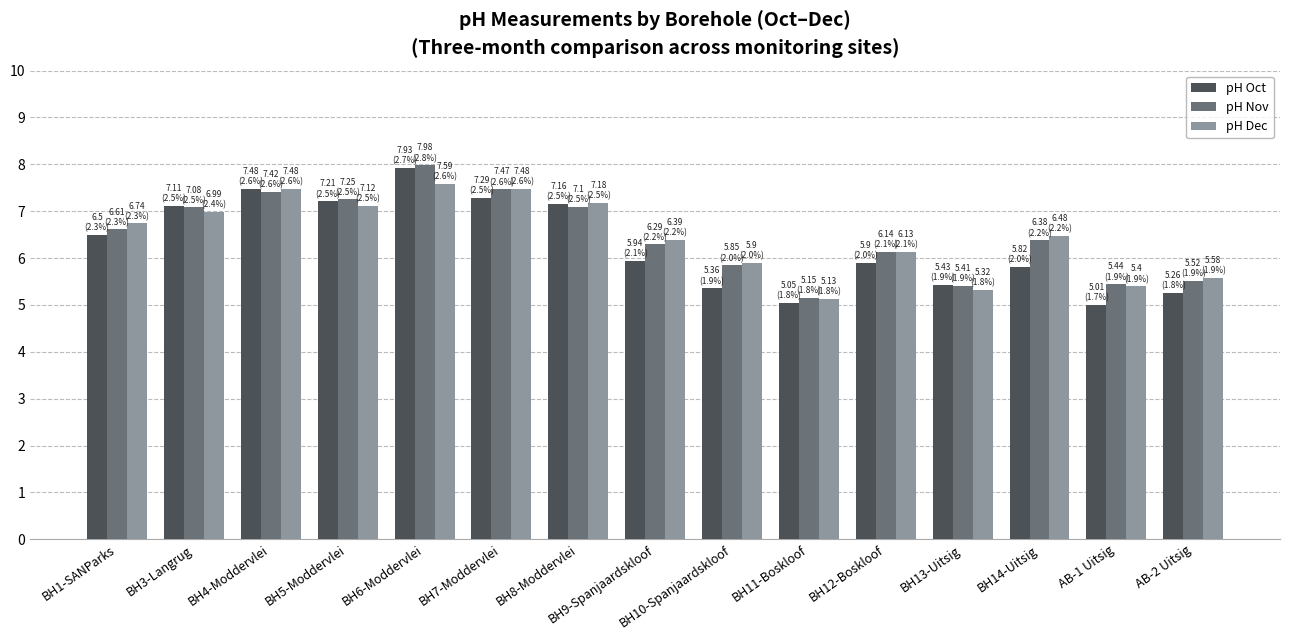

What is the difference between the maximum and second lowest values in the pH Oct series?

2.9